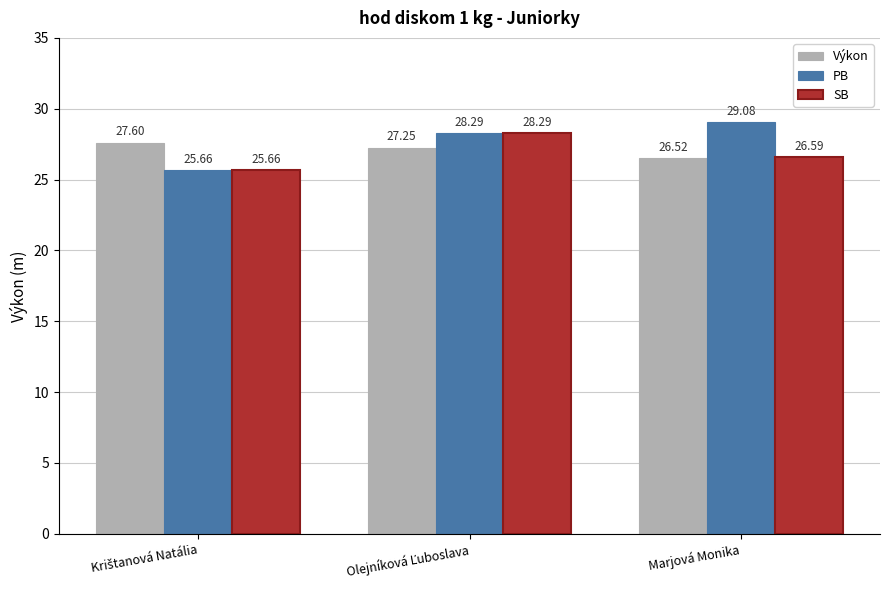

What is the minimum value for Výkon?

26.5